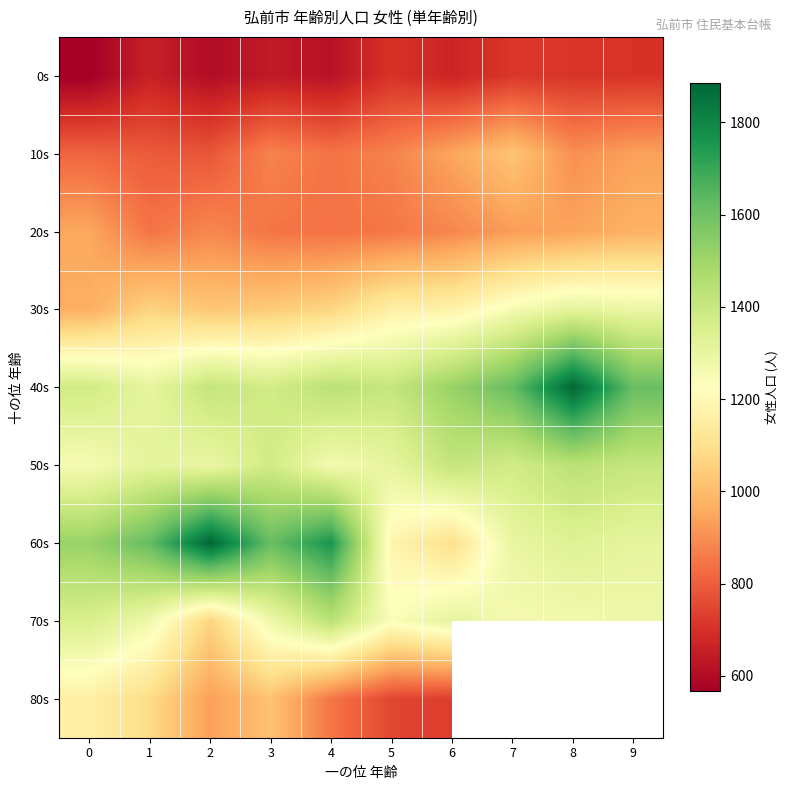

What is the difference between the second highest and minimum values in the 10s series?

165.0